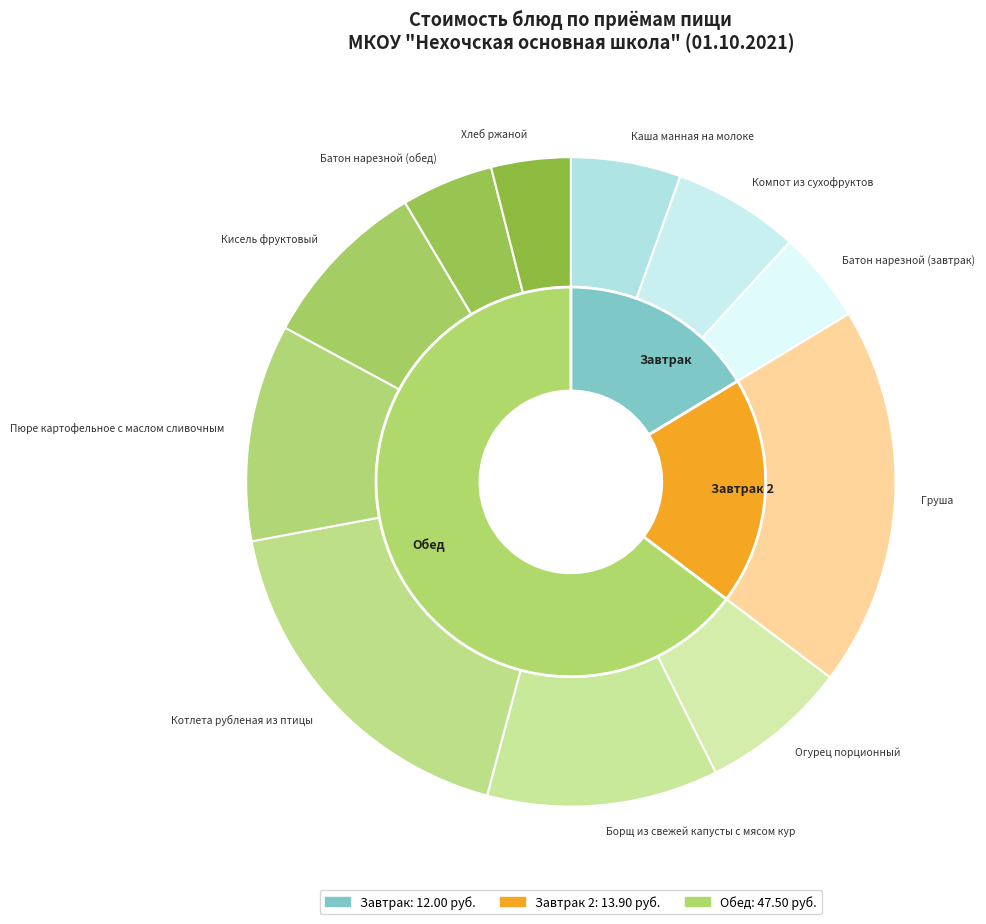

To the nearest percent, what is the difference between the Груша and Батон нарезной (обед) slice percentages?

14%